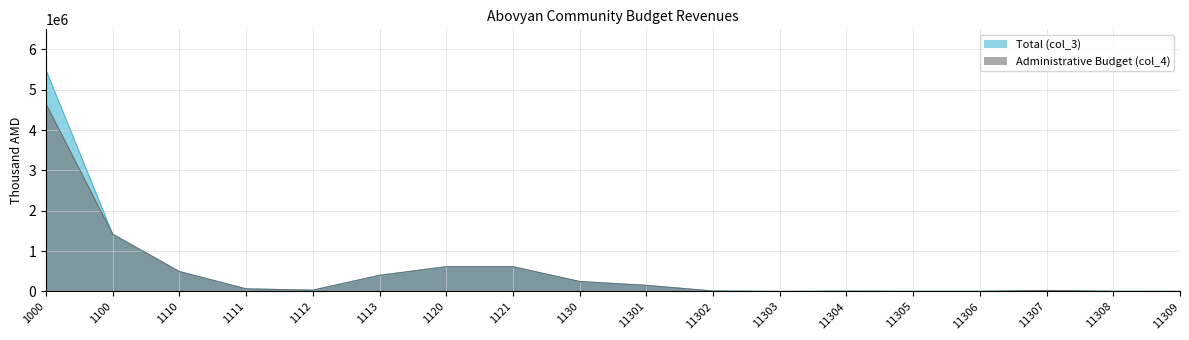

What is the value of the Administrative Budget (col_4) point at the 4th from the left?

63000.0